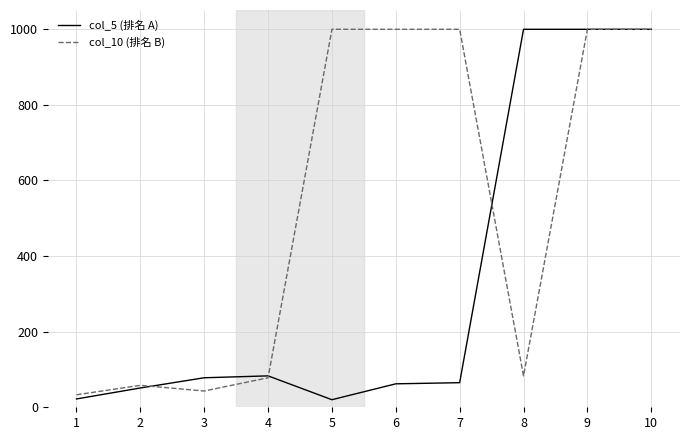

At which label is col_5 (排名 A) closest to 509?

4